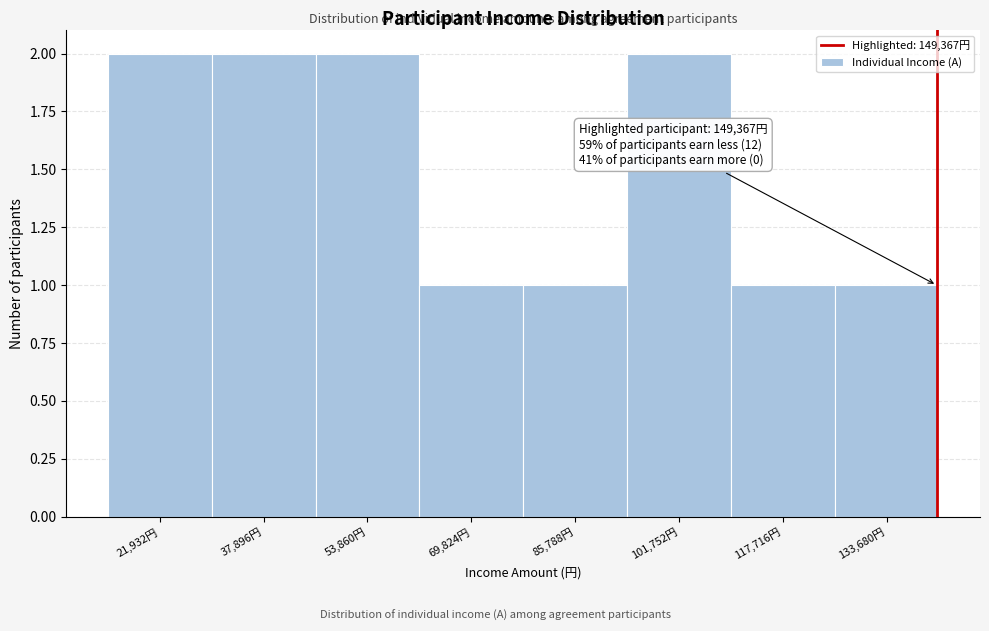

Reading left to right, what are all the values shown in this chart?

21,932円=2	37,896円=2	53,860円=2	69,824円=1	85,788円=1	101,752円=2	117,716円=1	133,680円=1